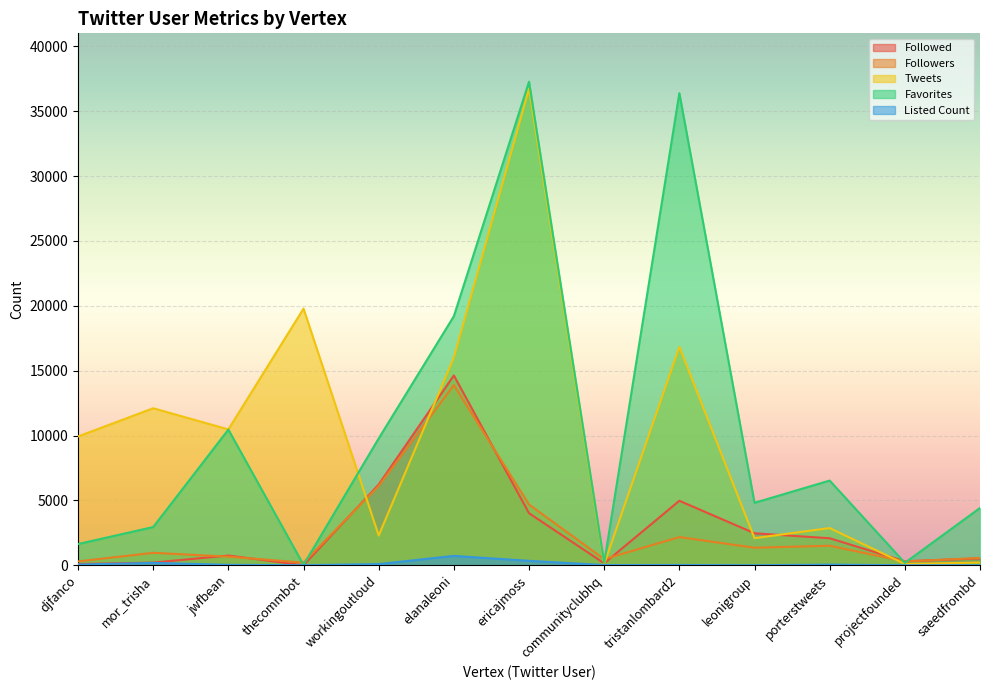

Reading left to right, list all the values displayed in this chart.

Followed: 97	207	753	2	6226	14630	4016	153	4973	2468	2084	309	533
Followers: 300	962	669	204	6113	13889	4683	476	2176	1354	1507	296	566
Tweets: 9928	12103	10472	19781	2295	16011	36742	94	16834	2093	2869	103	215
Favorites: 1638	2949	10460	32	9777	19197	37268	190	36387	4817	6531	189	4418
Listed Count: 58	187	35	5	95	725	345	16	25	3	50	4	3